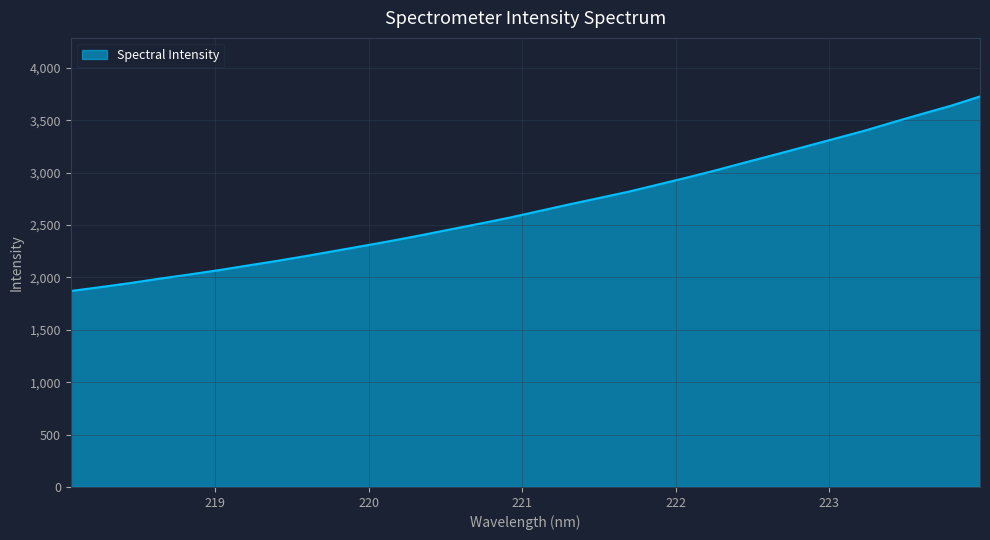

What is the smallest value displayed?

1870.8